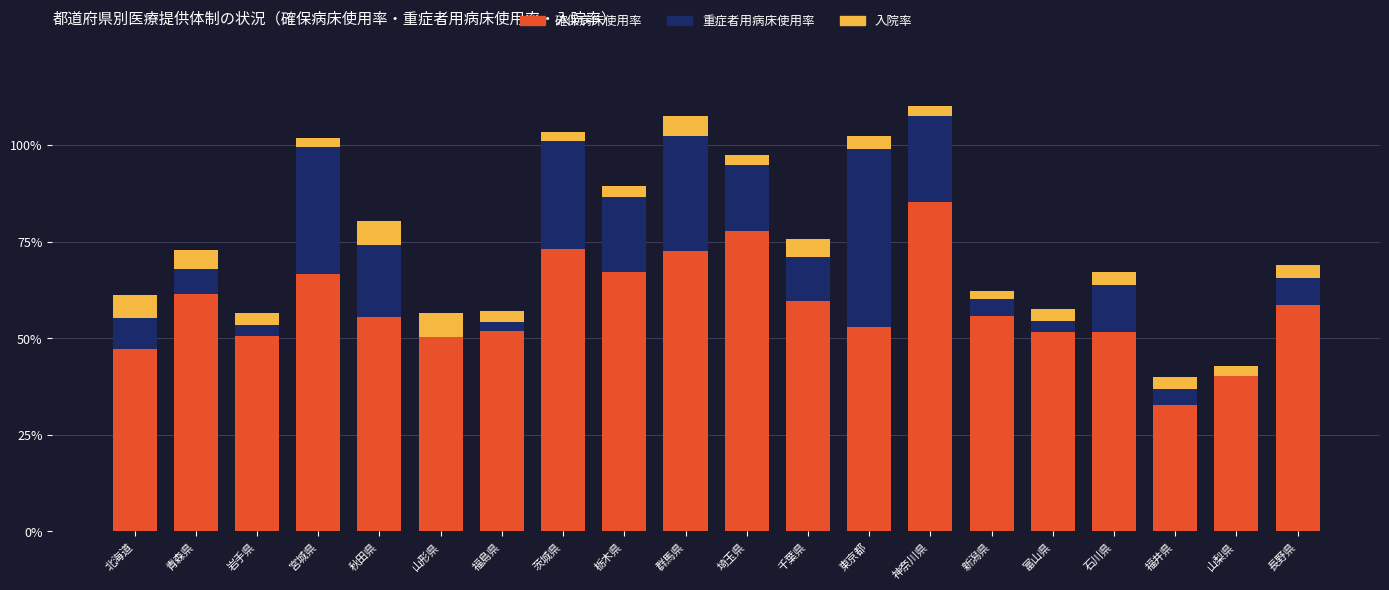

Which series has the largest range (max minus min)?

確保病床使用率